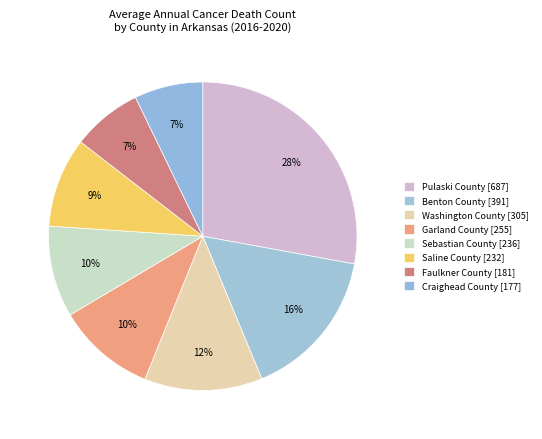

What is the smallest slice in the pie chart?

Craighead County [177]